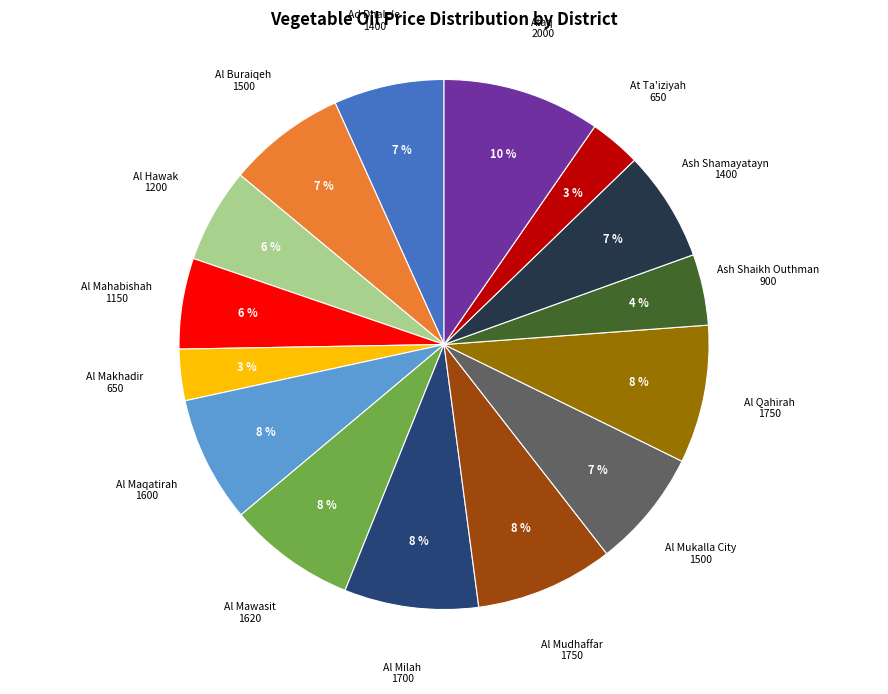

How many segments does this pie chart have?

15